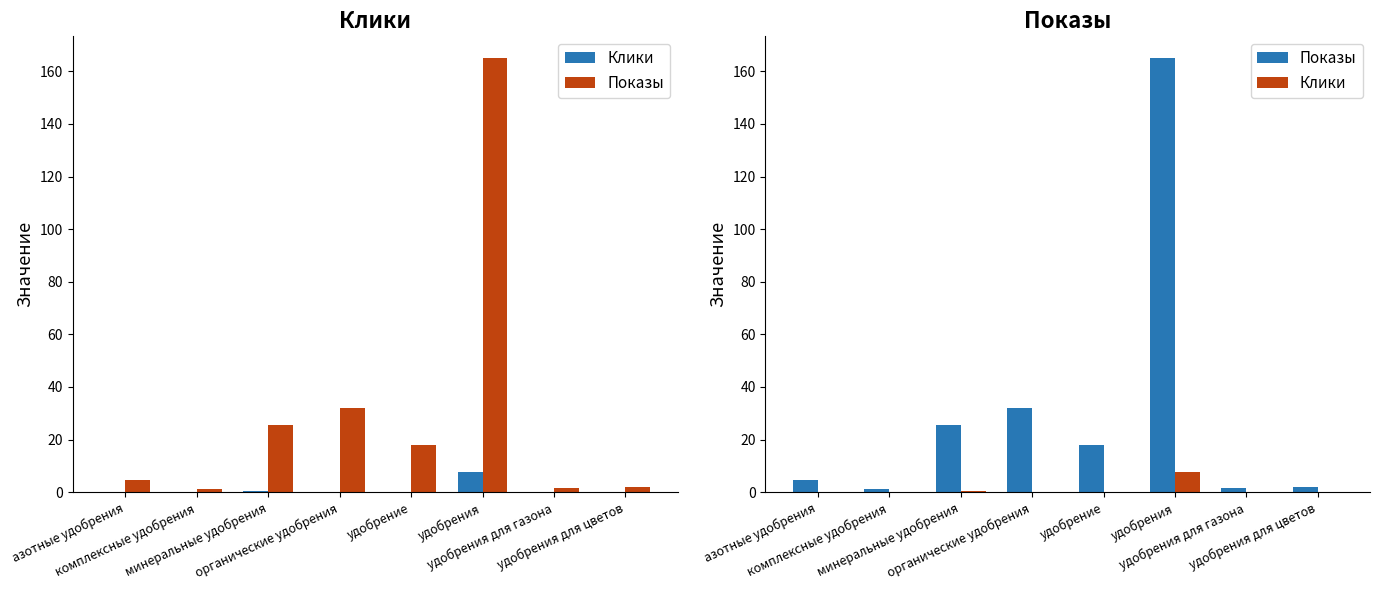

How many data points in Клики are above 0?

6